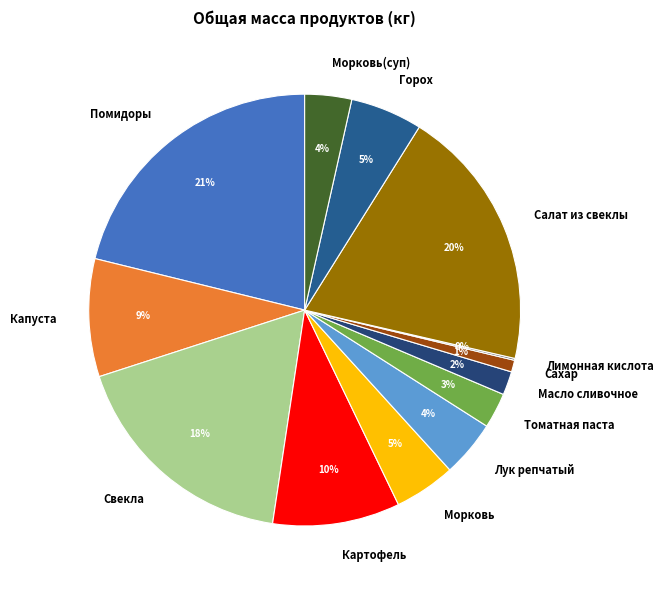

The Горох slice represents 5% of the pie. True or false?

True